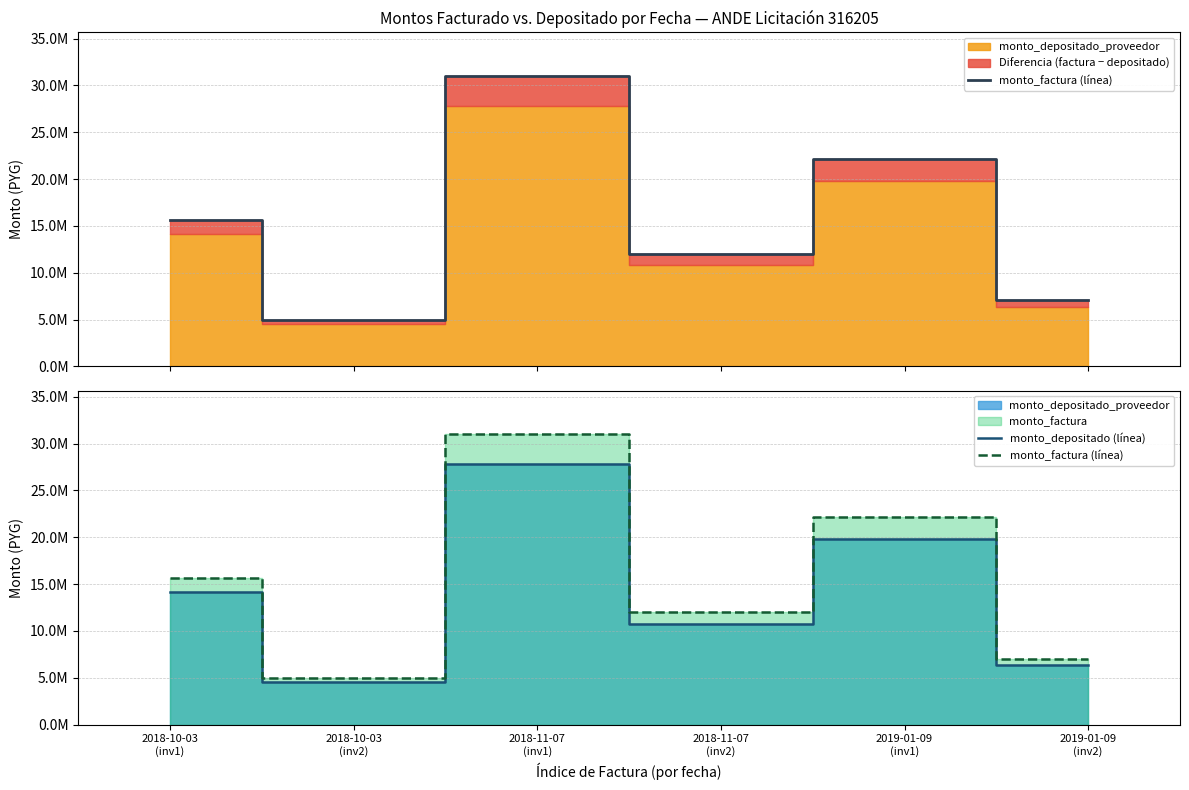

Which series has the widest spread of values?

monto_factura (línea)